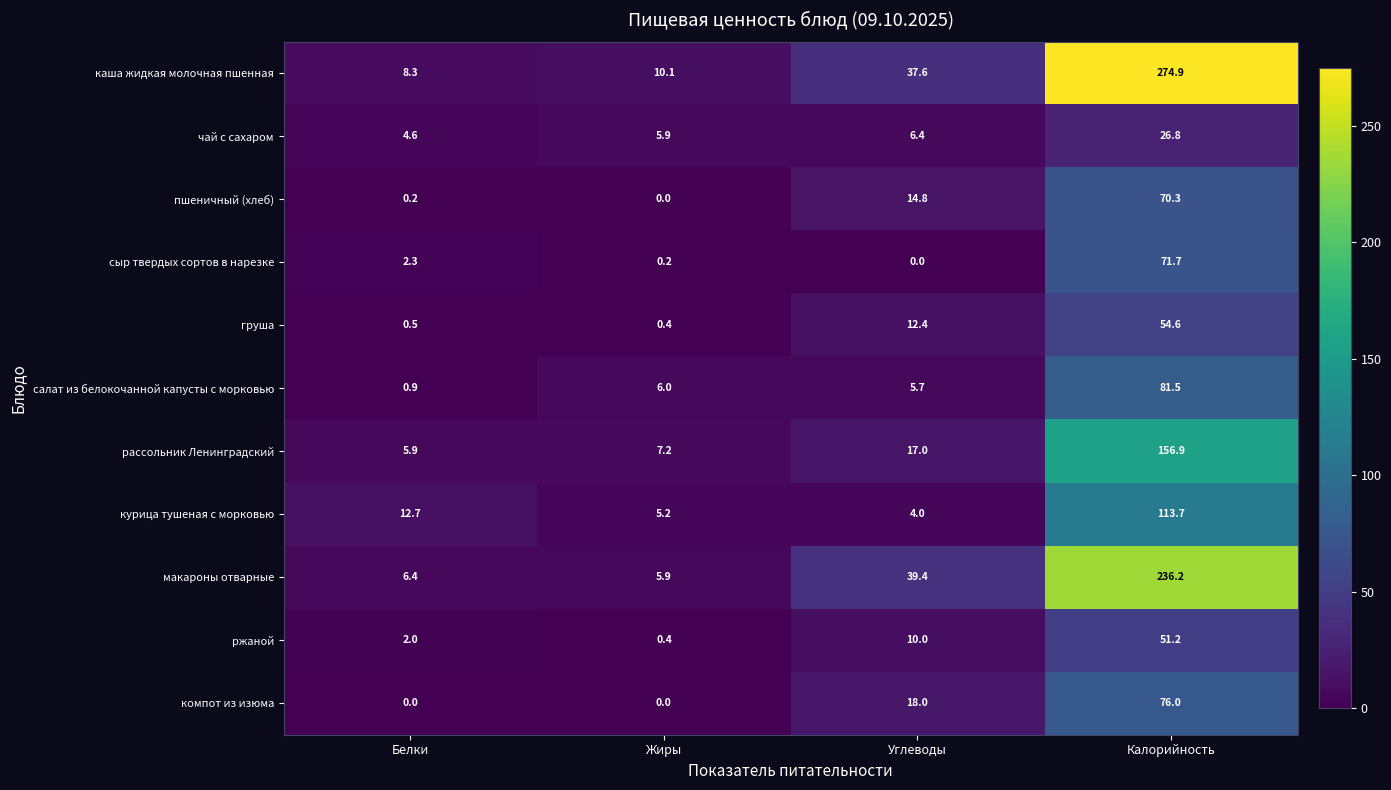

Which series has the largest total across all categories?

каша жидкая молочная пшенная